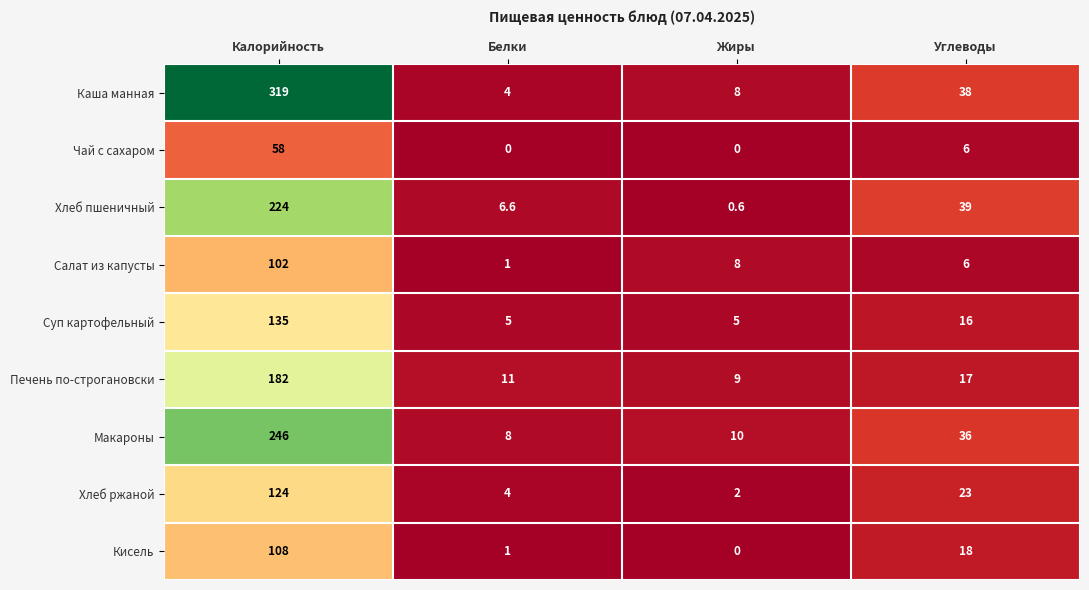

Which series has the widest spread of values?

Каша манная